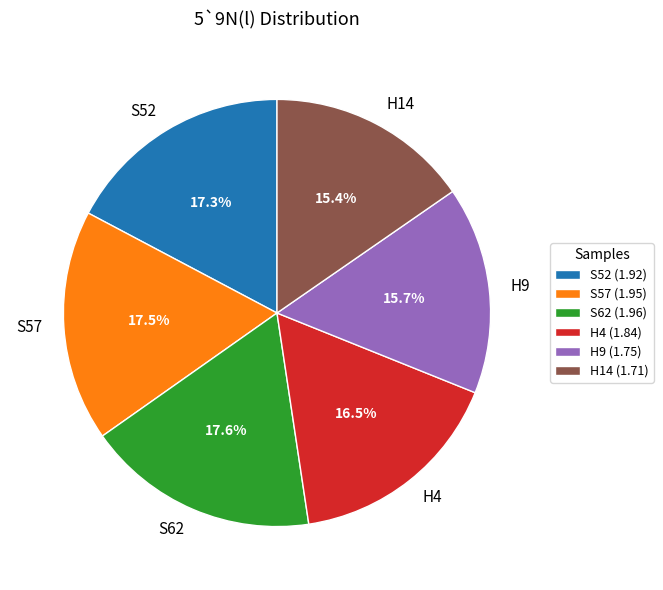

Does any single category account for the majority?

No